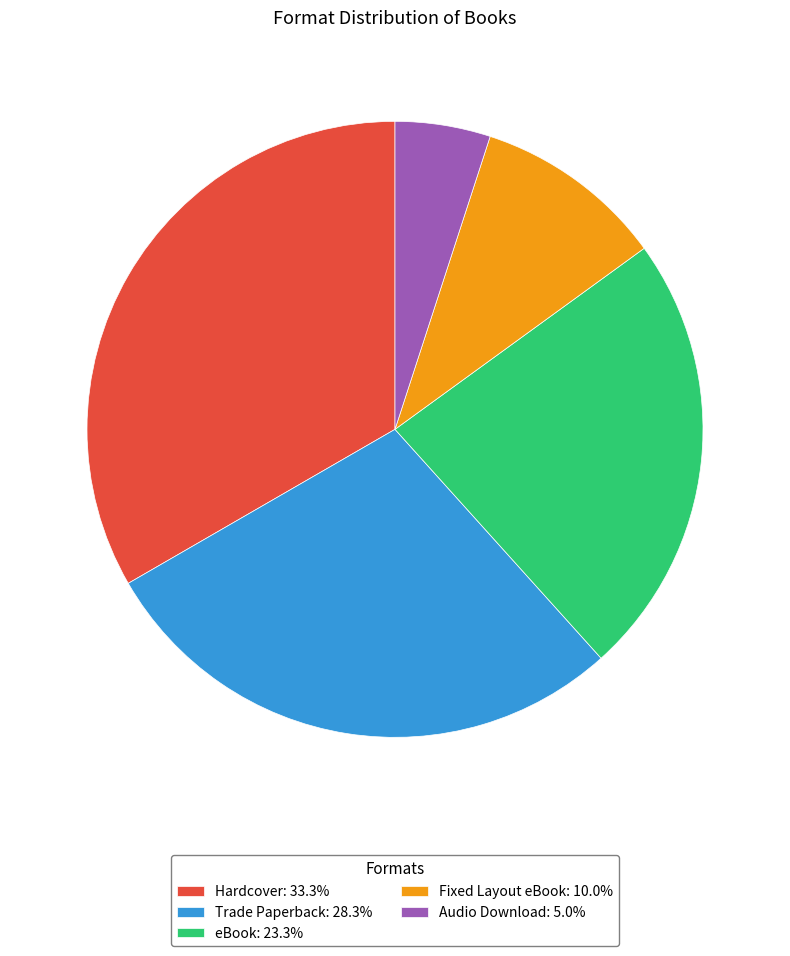

Does Audio Download: 5.0% account for over 50% of the chart?

No